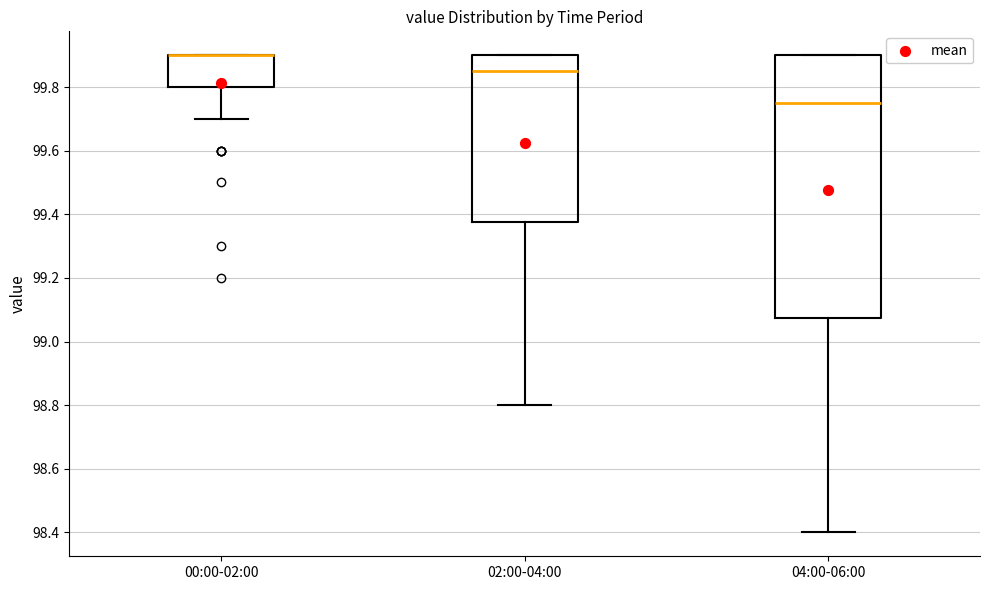

Reading left to right, read every box against the y-axis: the position of its median line, the range the box covers, and the ends of its whiskers. The values are not printed on the chart, so give them approximately, as read against the axis.

00:00-02:00: median 99.90 (drawn on the box's upper edge), box 99.80 to 99.90, whiskers 99.70 to 99.90
02:00-04:00: median 99.86, box 99.38 to 99.90, whiskers 98.80 to 99.90
04:00-06:00: median 99.76, box 99.08 to 99.90, whiskers 98.40 to 99.90